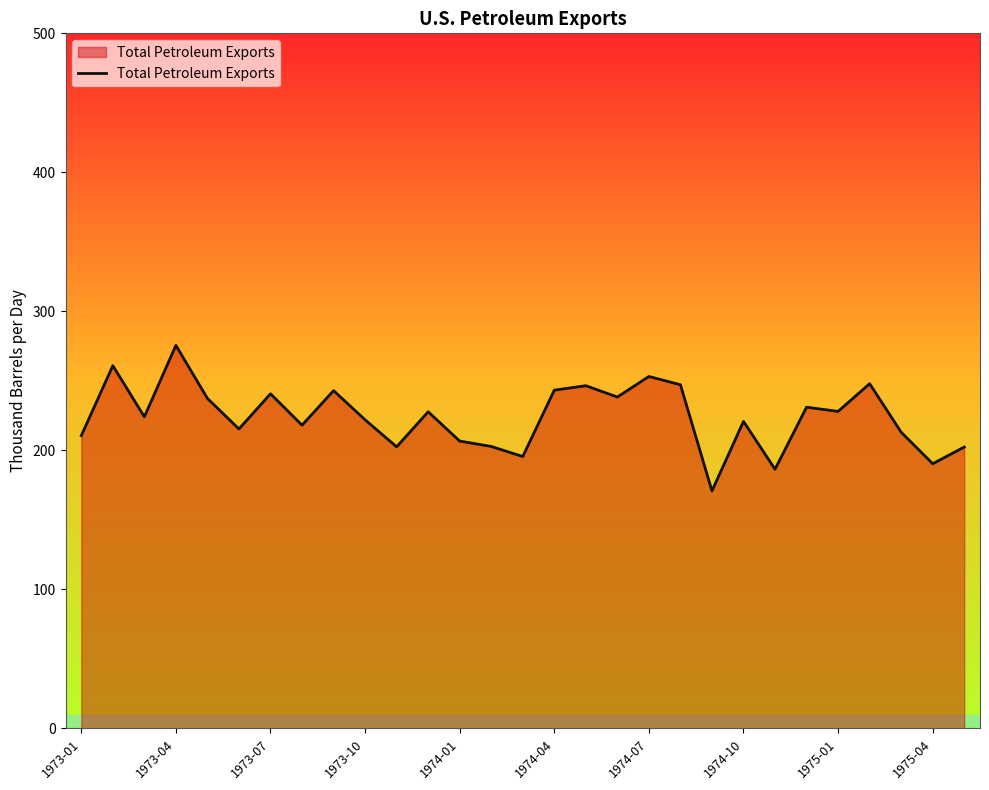

What is the maximum value shown in the chart?

275.6